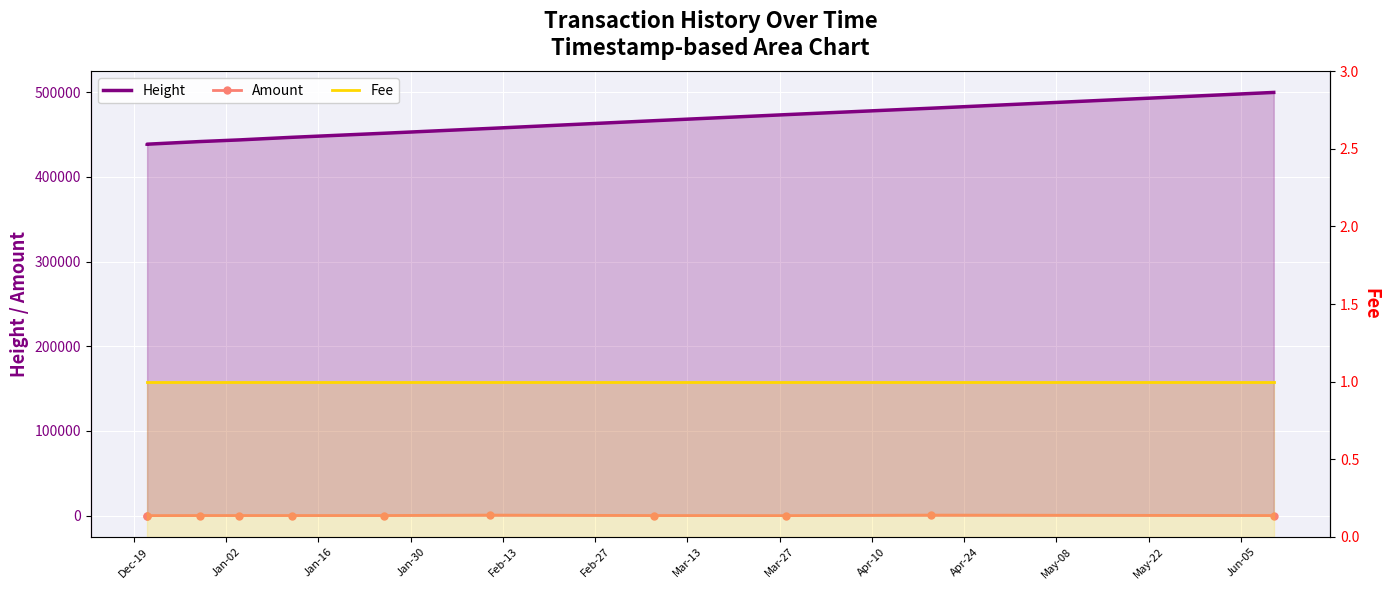

Which series has the widest spread of values?

Height